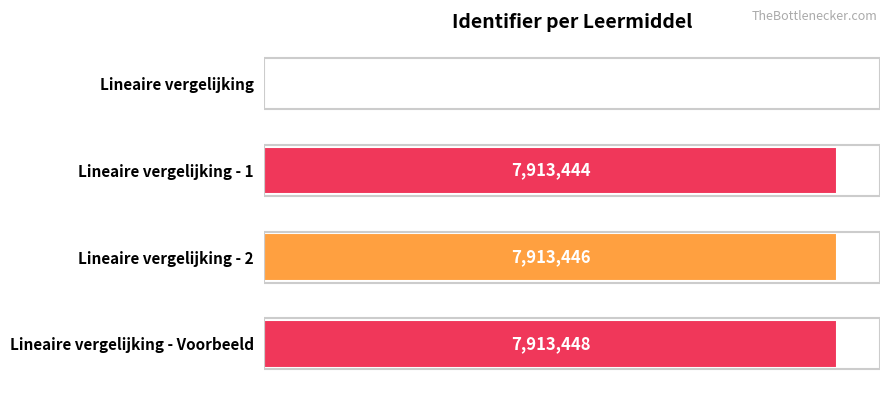

Which category has the highest value across all series?

Lineaire vergelijking - Voorbeeld